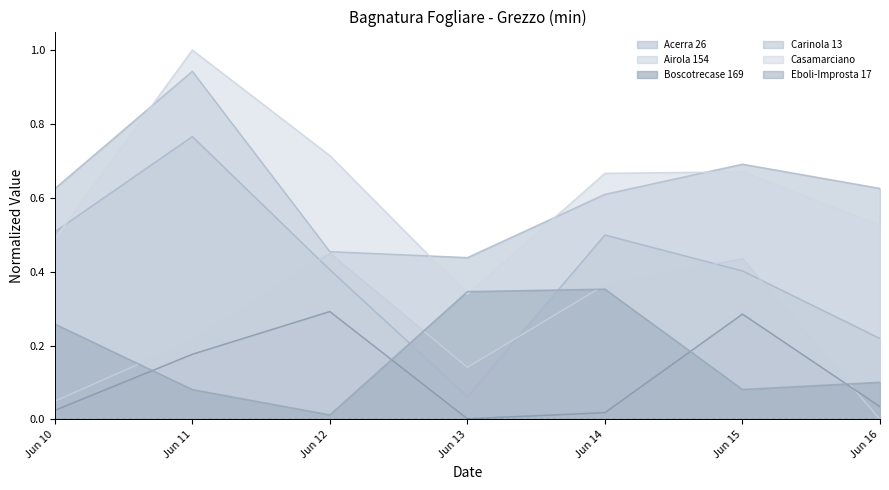

Where is the first local maximum for Airola 154?

Jun 12